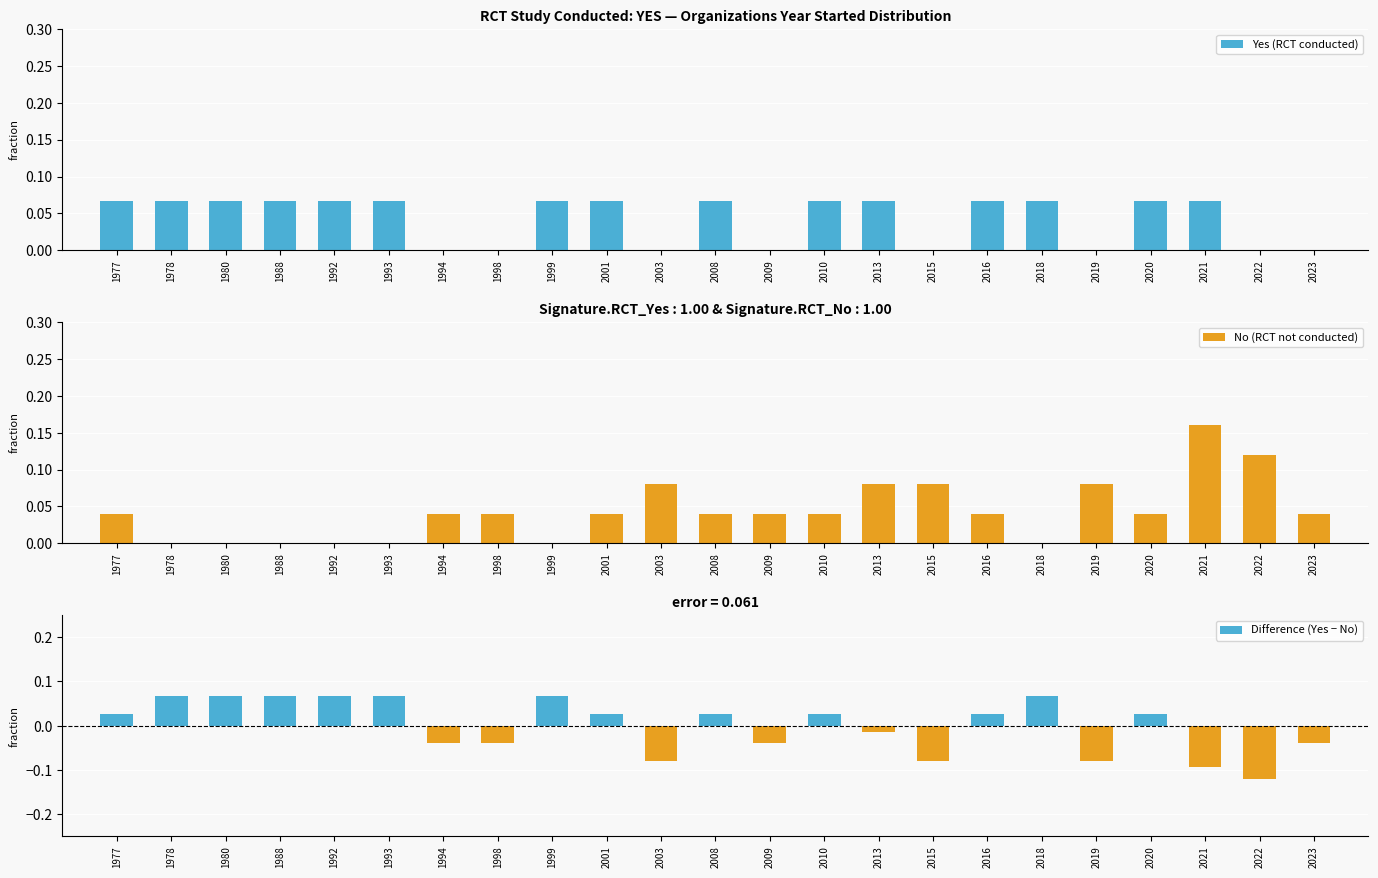

What is the difference between the highest and lowest values at 1988?

0.1